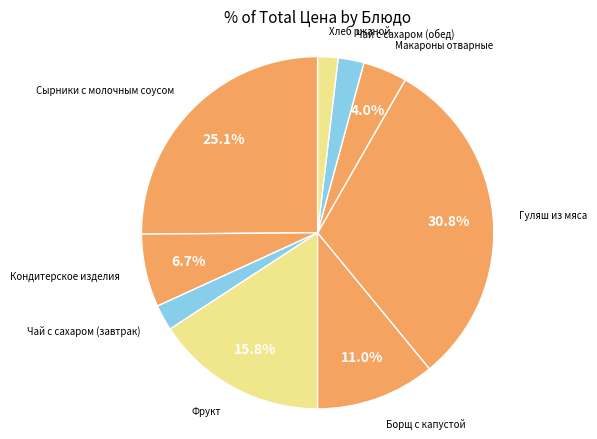

How many segments does this pie chart have?

9